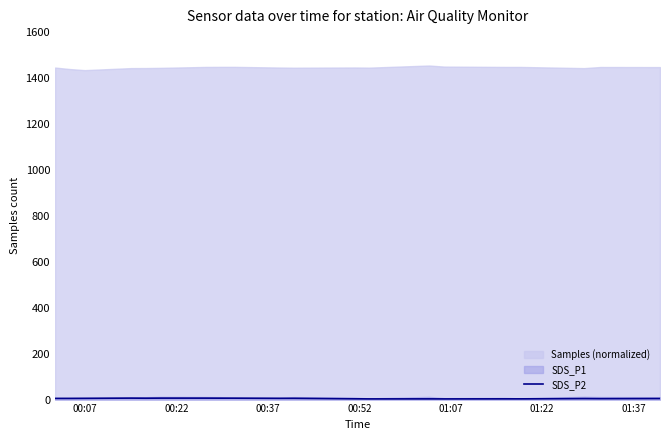

How many points are lower than both their immediate neighbors (excluding endpoints)?

7